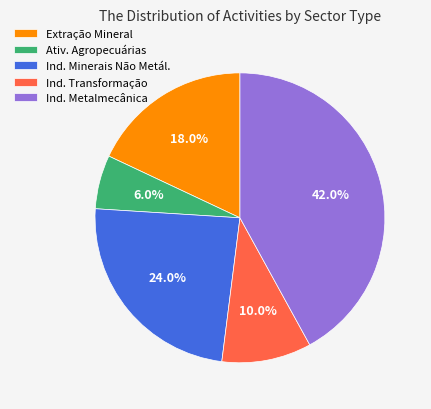

Do Ind. Minerais Não Metál. and Ativ. Agropecuárias together represent more than half of the pie?

No